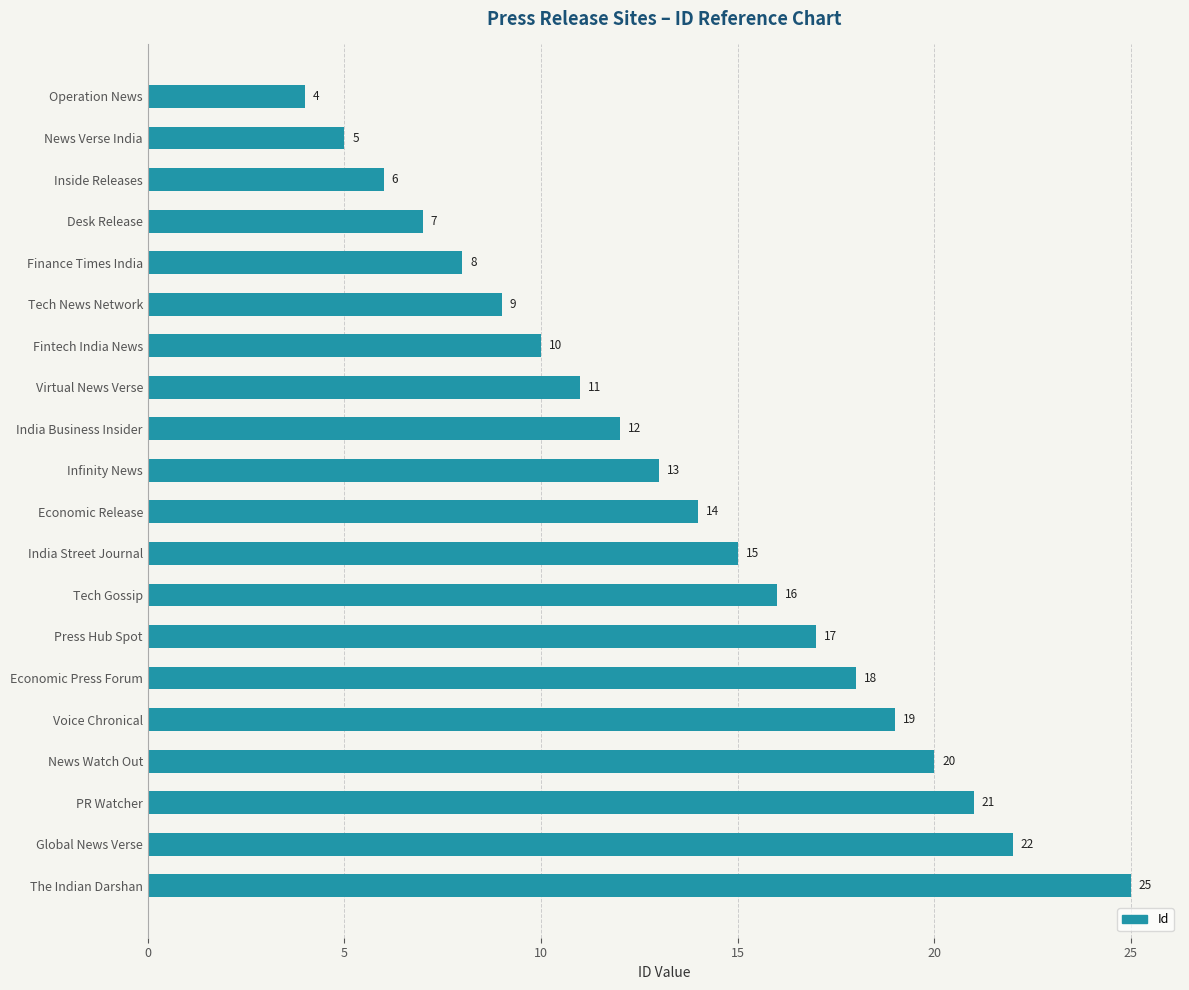

Between Tech Gossip and News Verse India, which is larger?

Tech Gossip